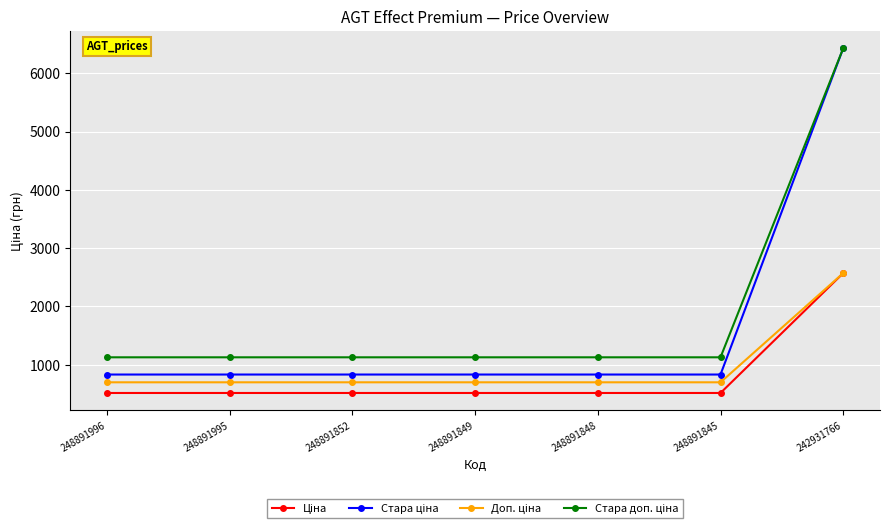

At which category is the sum across all series the highest?

242931766